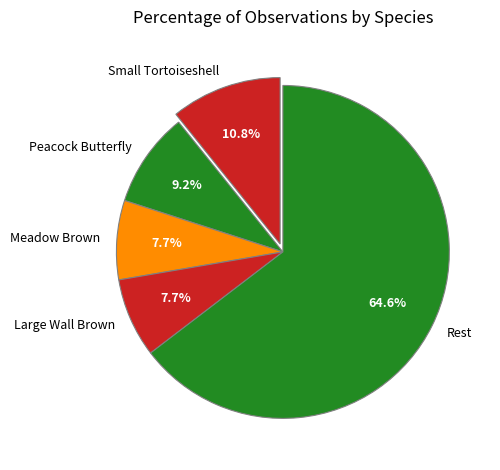

Which has a higher value, Peacock Butterfly or Small Tortoiseshell?

Small Tortoiseshell